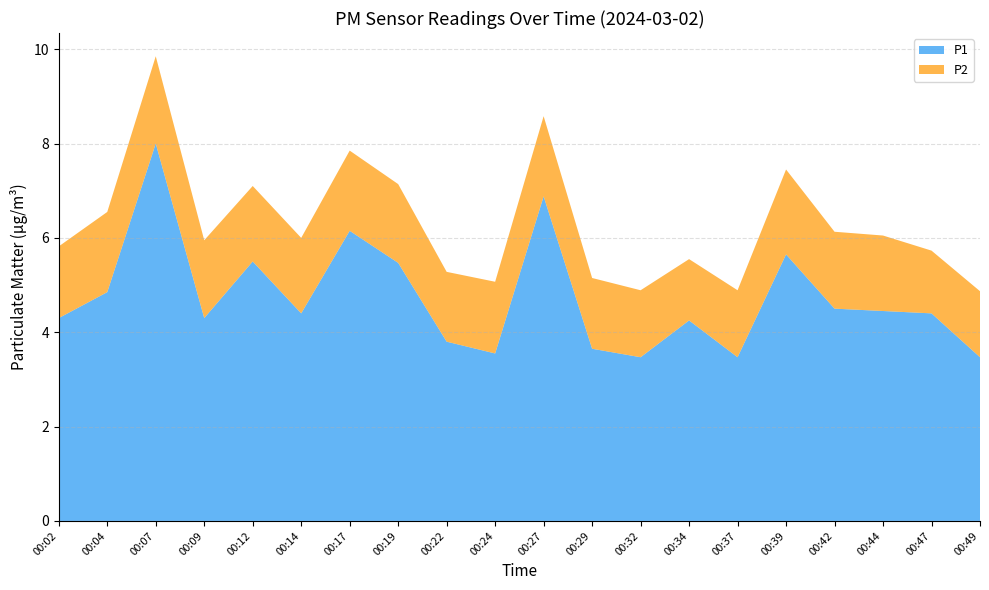

Reading left to right, what are all the values shown in this chart?

P1: 4.3	4.8	8.0	4.3	5.5	4.4	6.2	5.5	3.8	3.5	6.9	3.6	3.5	4.2	3.5	5.7	4.5	4.5	4.4	3.5
P2: 1.5	1.7	1.9	1.6	1.6	1.6	1.7	1.7	1.5	1.5	1.7	1.5	1.4	1.3	1.4	1.8	1.6	1.6	1.3	1.4